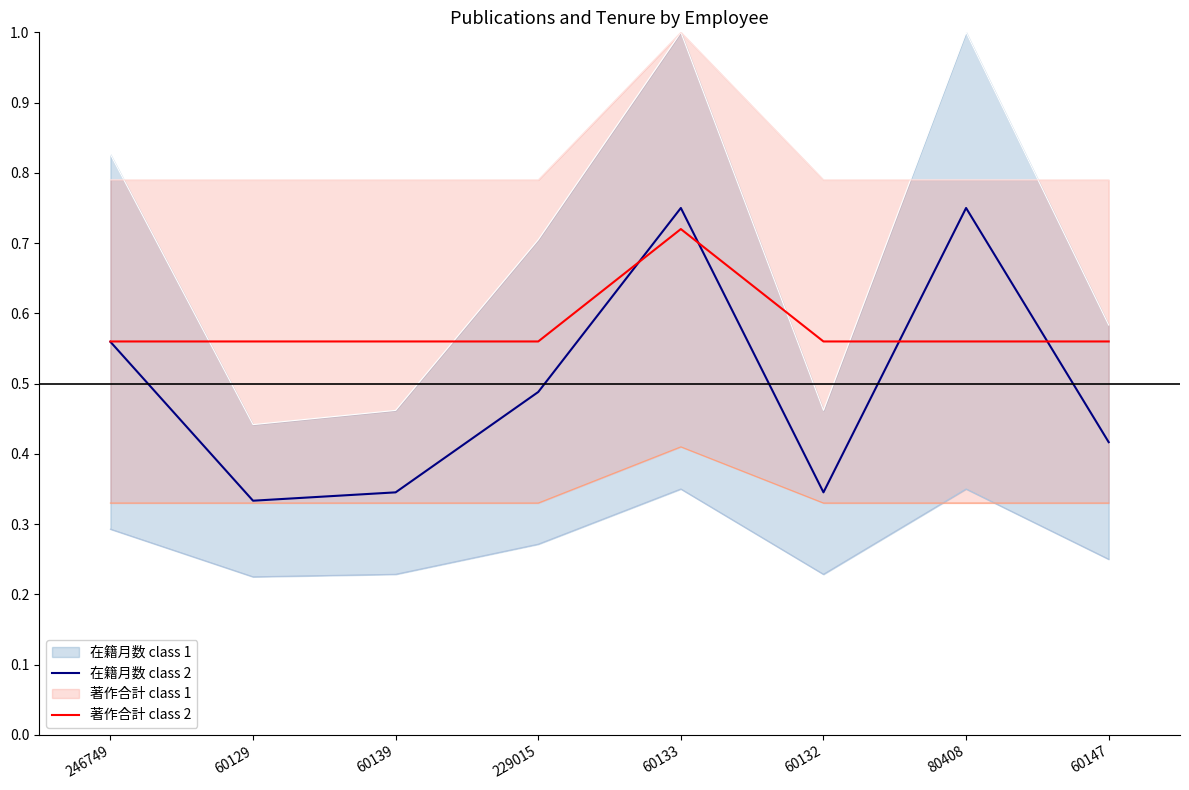

Rank the series at 246749 from highest to lowest value.

著作合計 class 2, 在籍月数 class 2